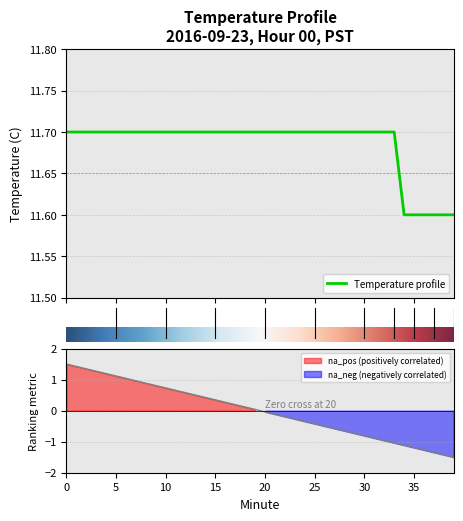

How many values are between 11 and 12?

40